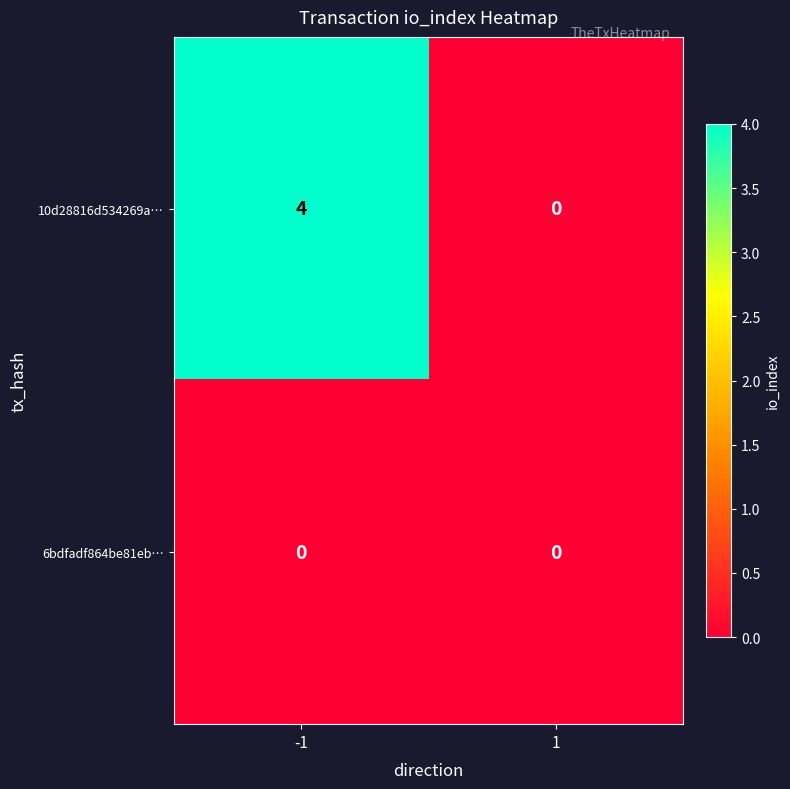

What is the difference between the maximum and minimum values in the 10d28816d534269a… series?

4